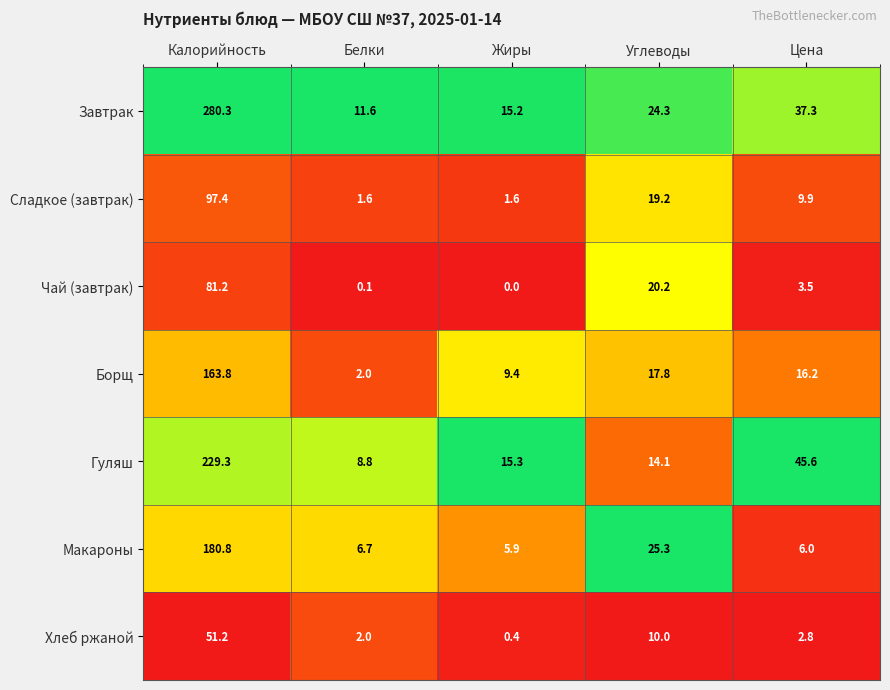

Which label corresponds to the largest value in the chart?

Калорийность